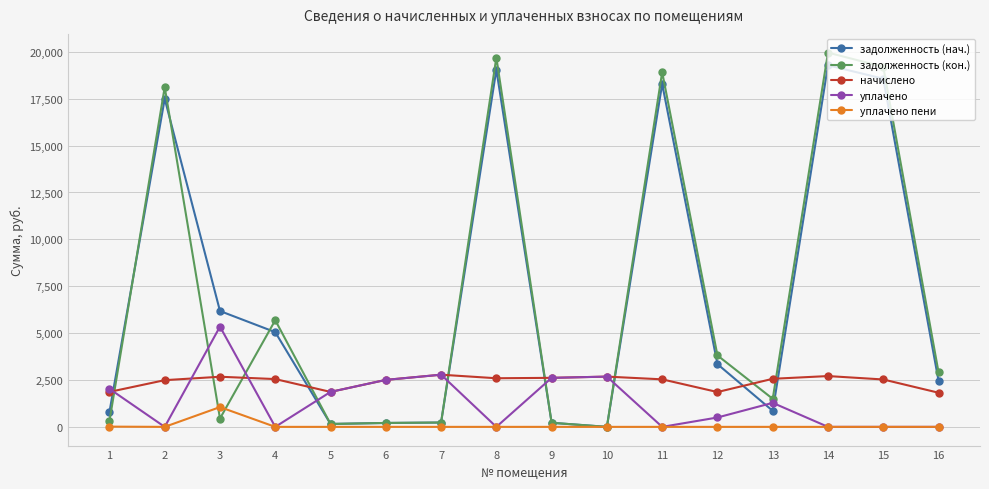

How many data points does each series have?

16